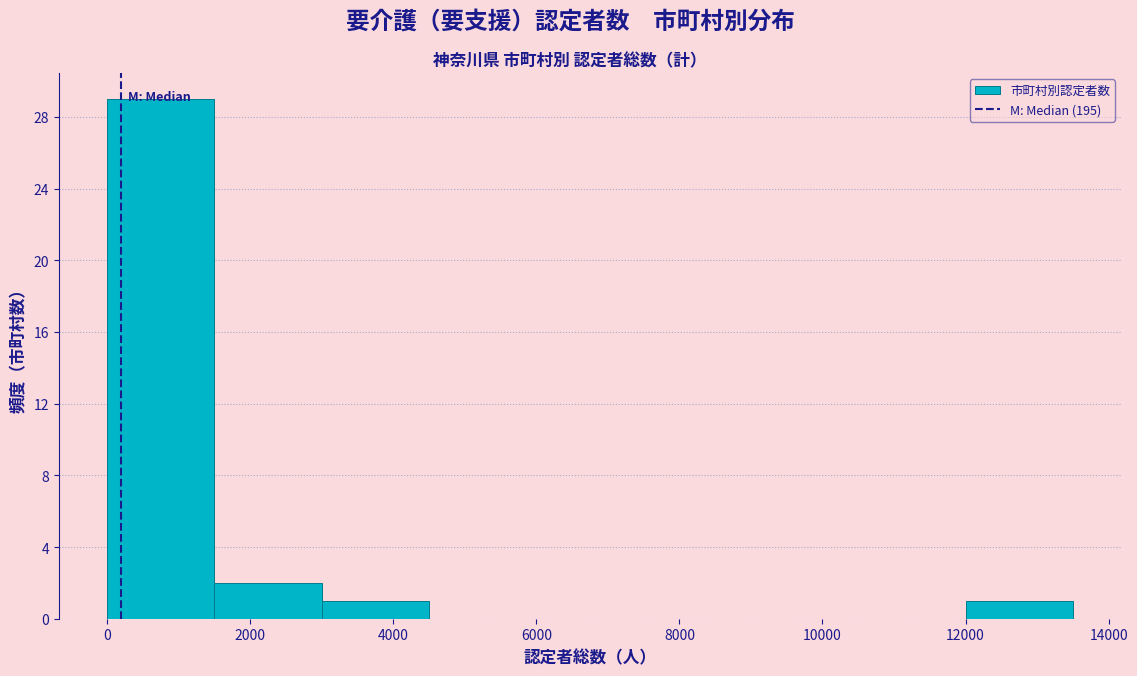

Reading left to right, transcribe this chart: for each bar, give the range it covers on the x-axis and its height. Neither the bar edges nor the heights are printed on the chart, so give them approximately, as read against the axes.

0 to 1500: 29
1500 to 3000: 2
3000 to 4500: 1
4500 to 6000: 0
6000 to 7500: 0
7500 to 9000: 0
9000 to 10500: 0
10500 to 12000: 0
12000 to 13500: 1